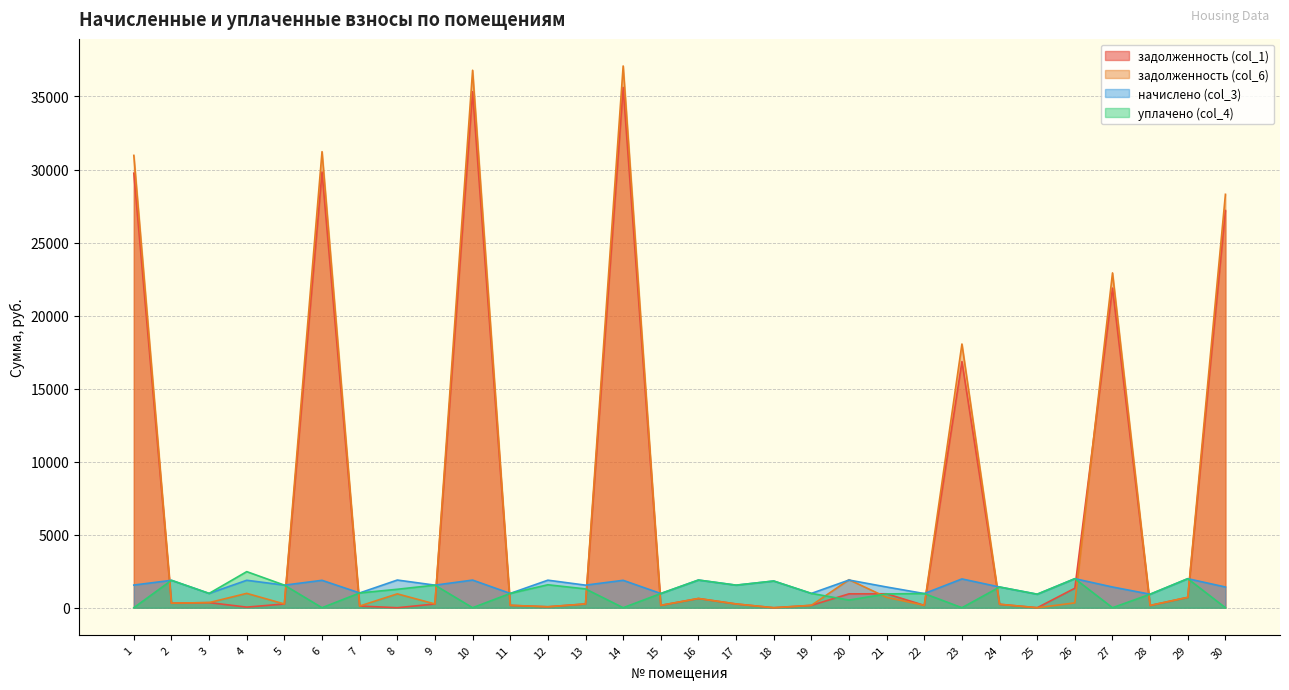

At 10, list the series in order from smallest to largest.

уплачено (col_4), начислено (col_3), задолженность (col_1), задолженность (col_6)